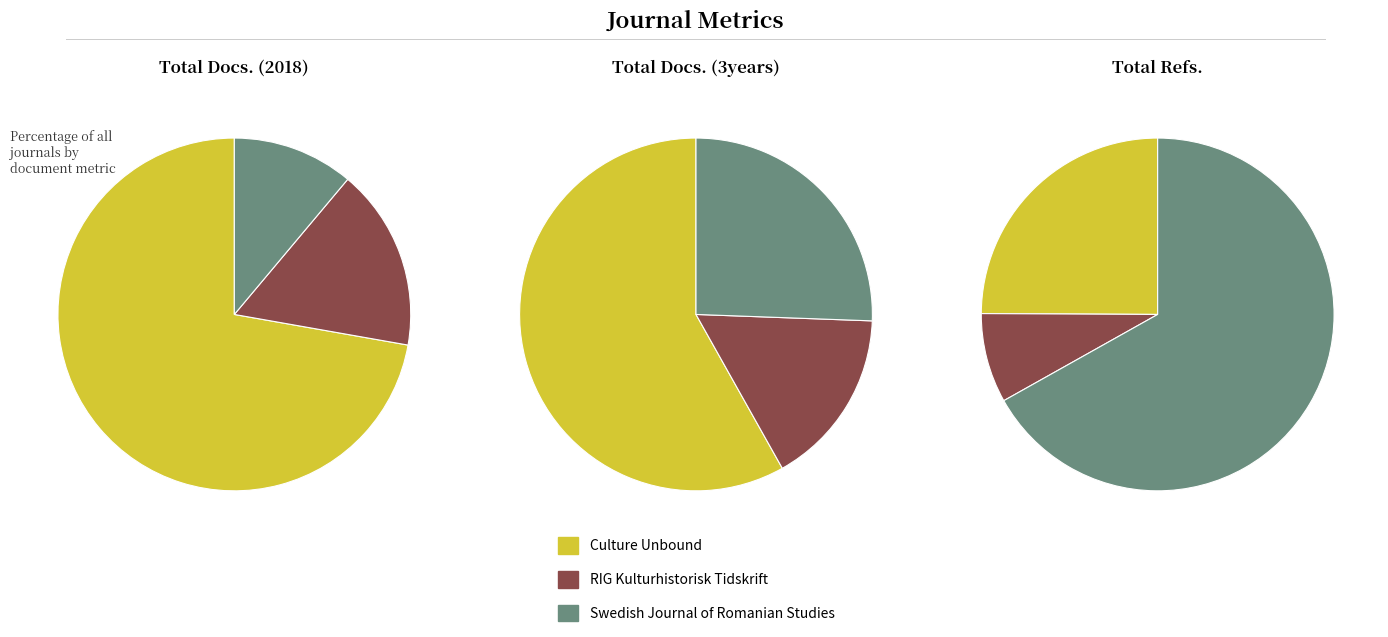

The RIG Kulturhistorisk Tidskrift slice represents 2% of the pie. True or false?

False